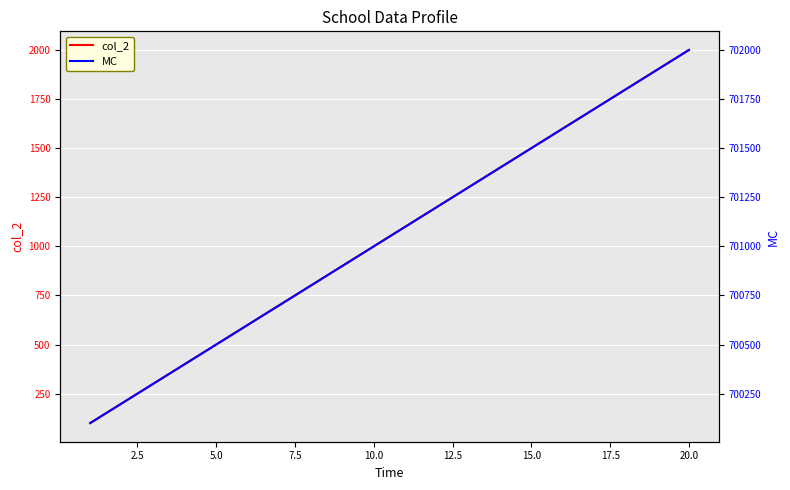

At how many categories does at least one series exceed 607930?

20